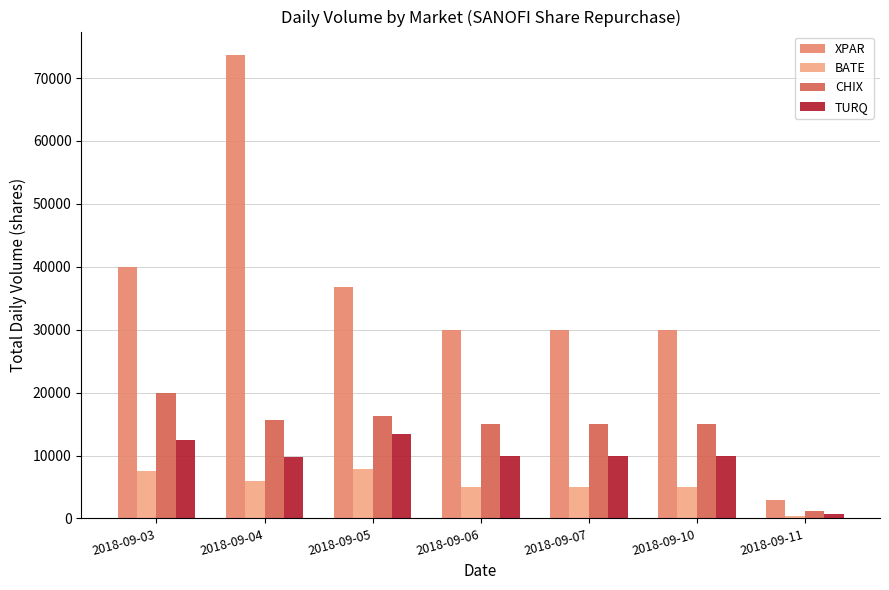

Which series has the widest spread of values?

XPAR